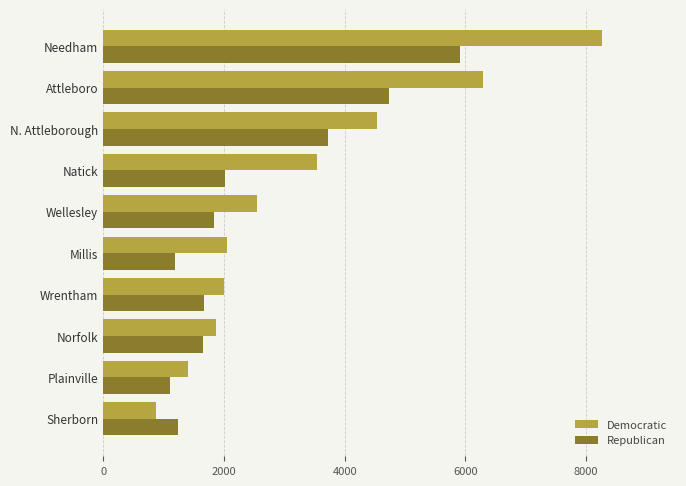

Read the Democratic value at Plainville.

1413